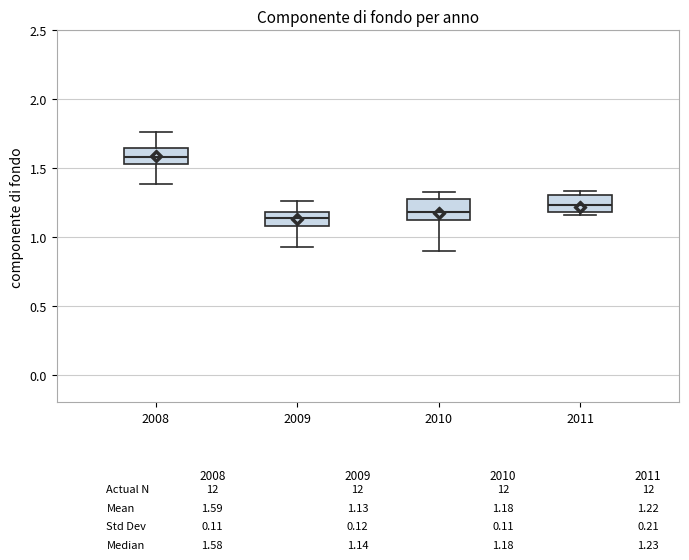

Which box's median line is the highest?

2008